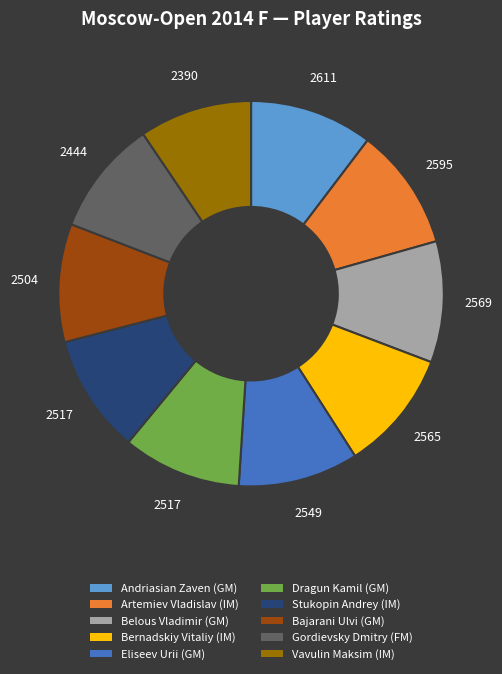

Does Bajarani Ulvi (GM) represent more than half of the total?

No